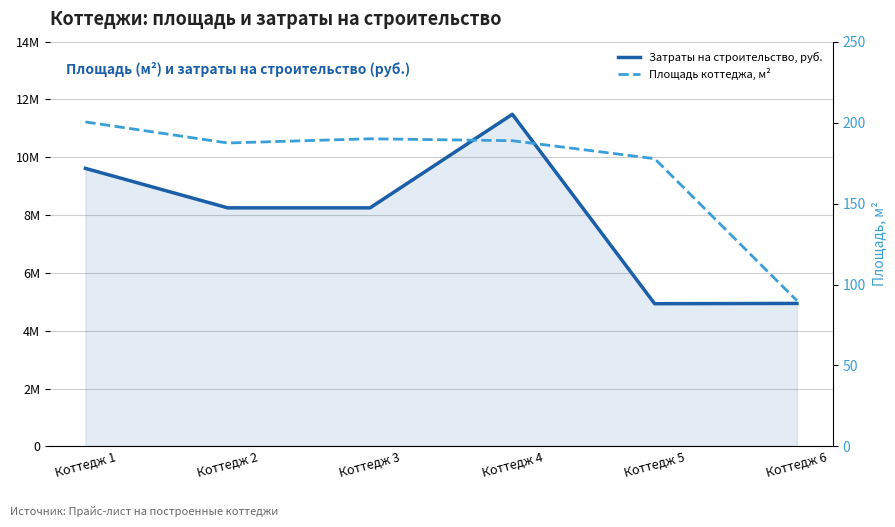

Rank the series at Коттедж 3 from highest to lowest value.

Затраты на строительство, руб., Площадь коттеджа, м²